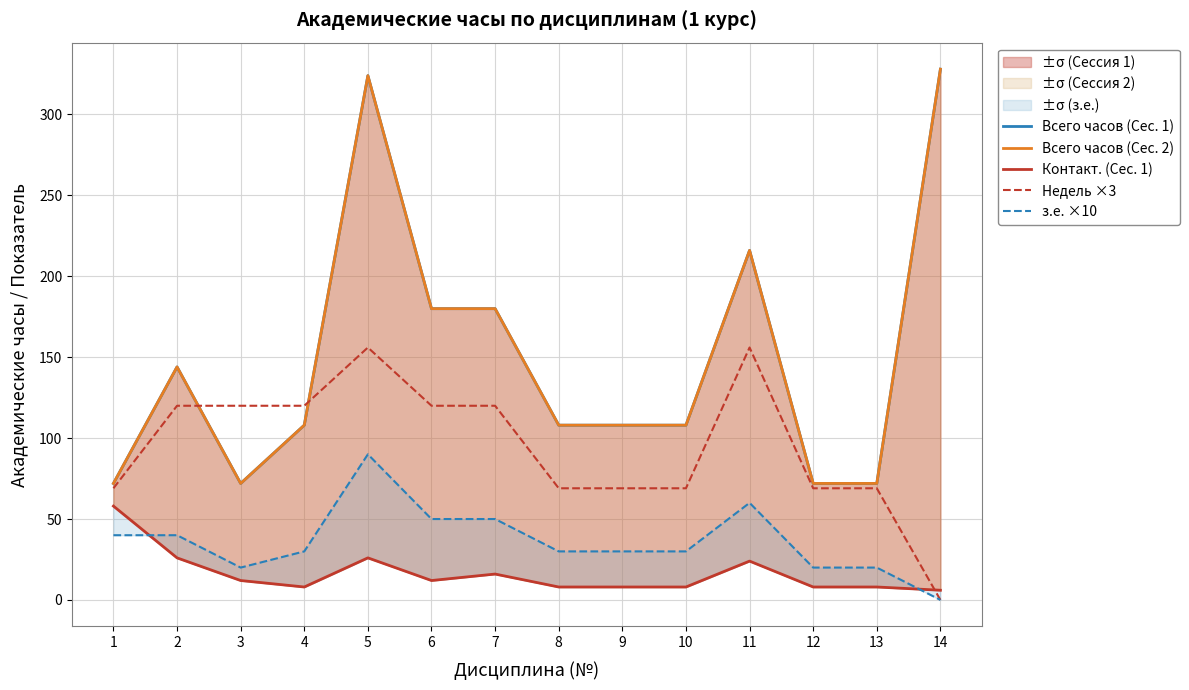

Which category has the lowest value in the Недель ×3 series?

14